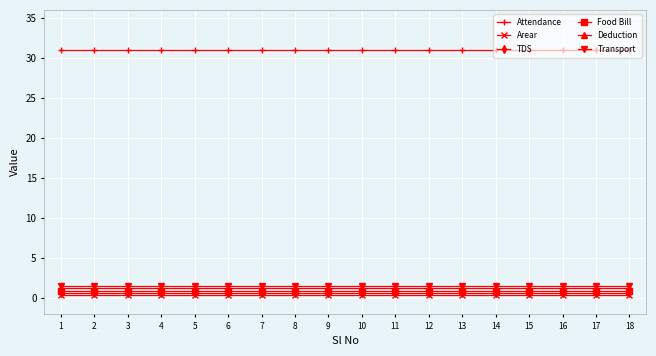

At how many categories does at least one series exceed 2?

18